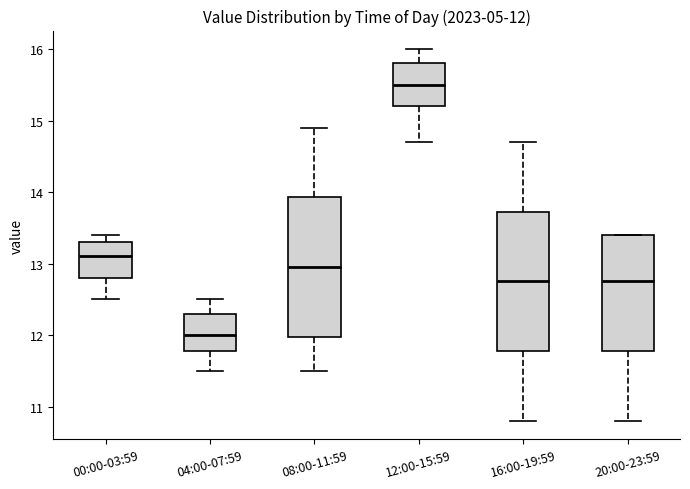

Which box's median line is the highest?

12:00-15:59